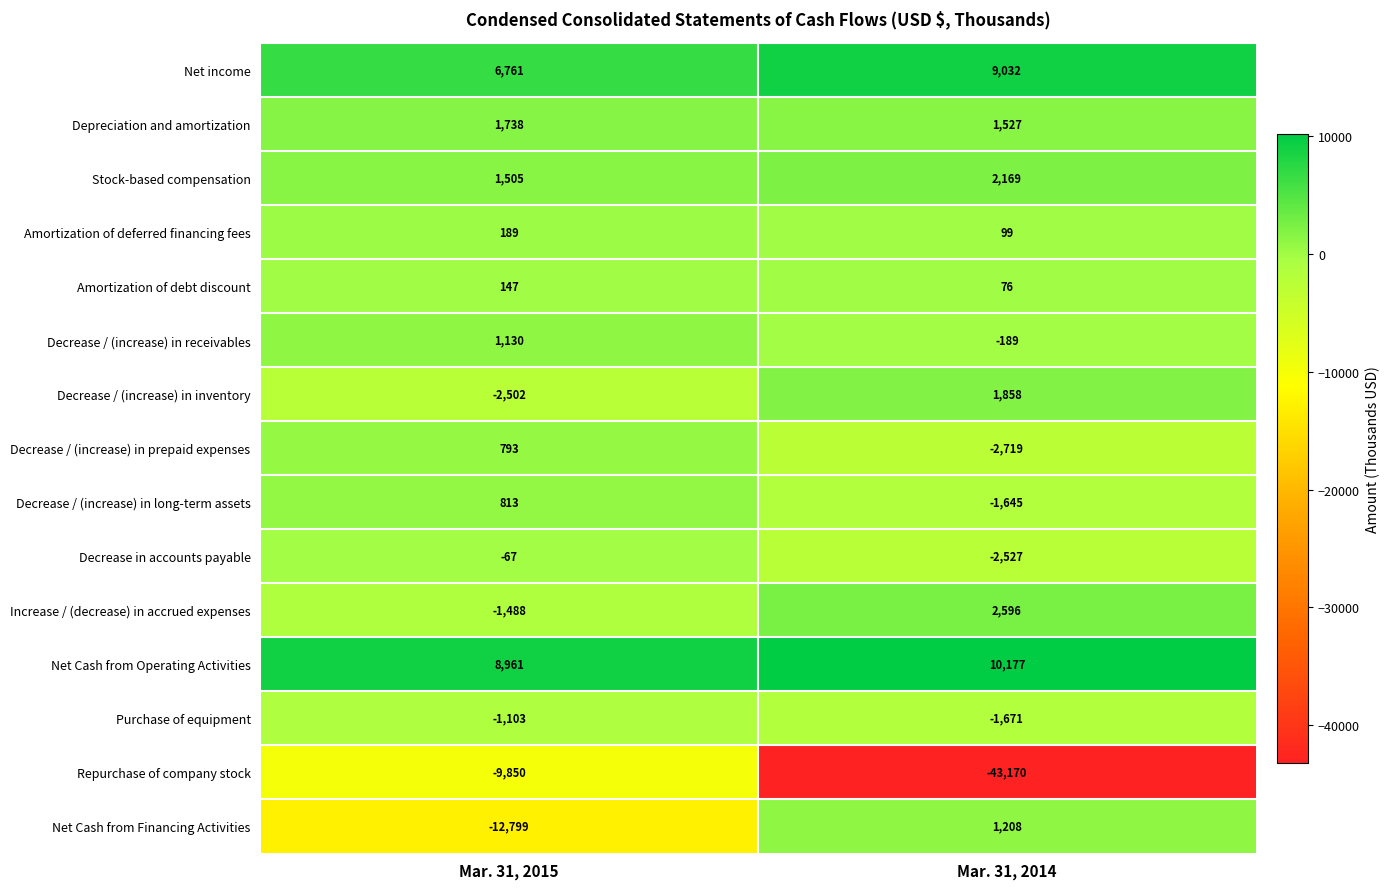

At which label does Decrease in accounts payable reach its peak?

Mar. 31, 2015